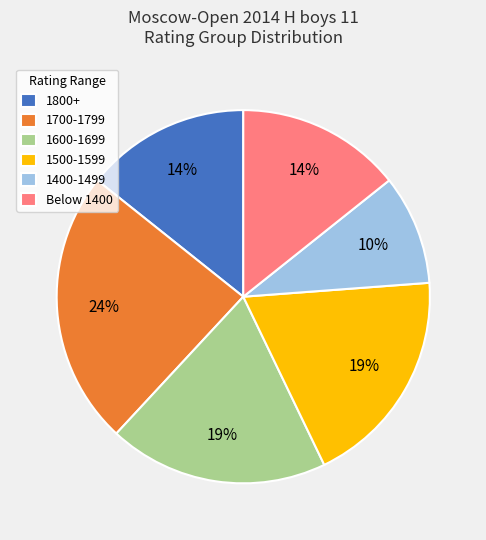

What percentage is the 1600-1699 slice, to the nearest percent?

19%